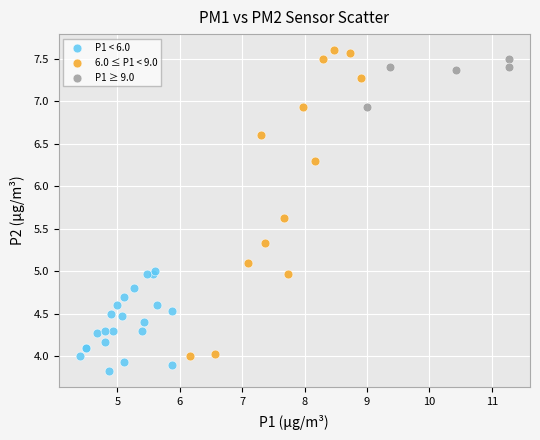

Which series reaches the minimum Y coordinate?

P1 < 6.0